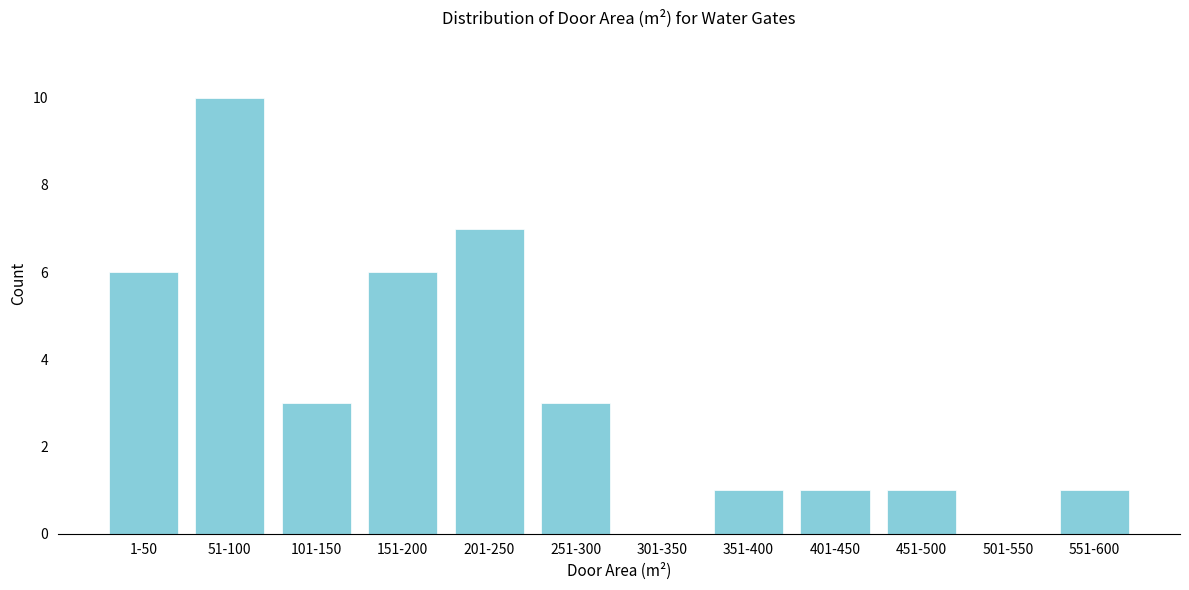

The value at 251-300 is 3. True or false?

True